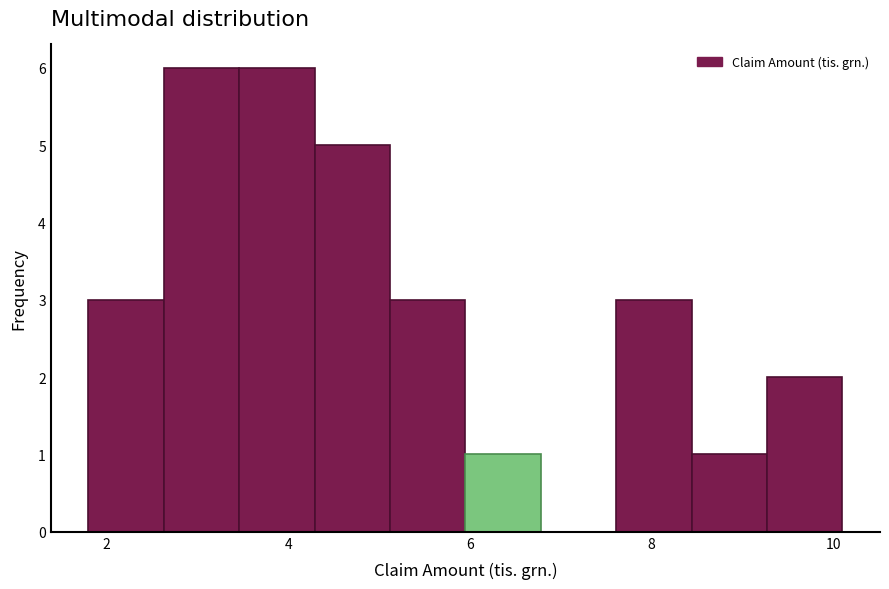

Reading left to right, transcribe this chart: for each bar, give the range it covers on the x-axis and its height. Neither the bar edges nor the heights are printed on the chart, so give them approximately, as read against the axes.

1.8 to 2.6: 3
2.6 to 3.4: 6
3.4 to 4.2: 6
4.2 to 5.2: 5
5.2 to 6.0: 3
6.0 to 6.8: 1
6.8 to 7.6: 0
7.6 to 8.4: 3
8.4 to 9.2: 1
9.2 to 10.2: 2